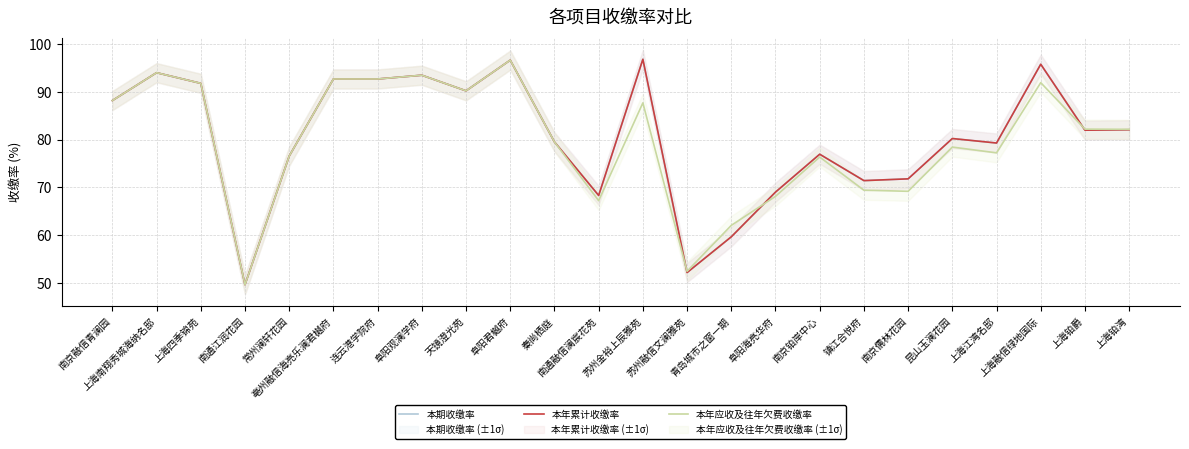

How many times do 本期收缴率 and 本年应收及往年欠费收缴率 cross each other?

3